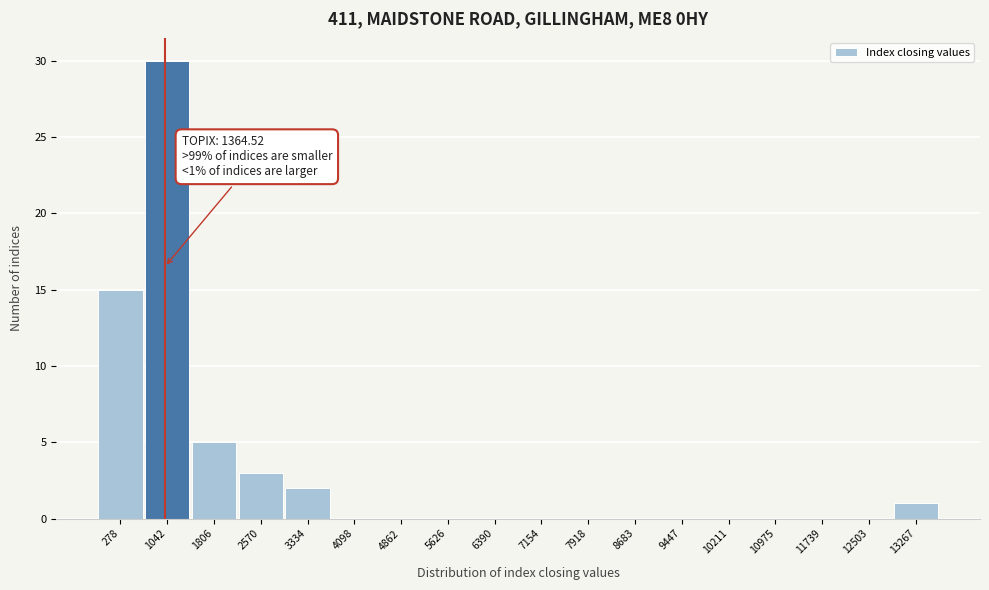

Reading right to left, transcribe all the data shown in this chart.

13267=1	12503=0	11739=0	10975=0	10211=0	9447=0	8683=0	7918=0	7154=0	6390=0	5626=0	4862=0	4098=0	3334=2	2570=3	1806=5	1042=30	278=15